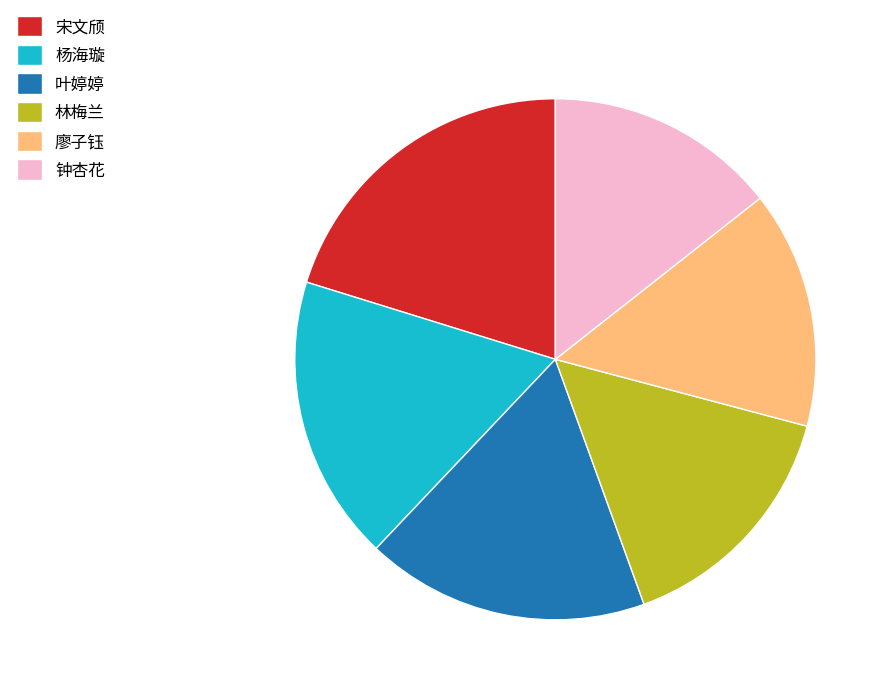

Does 廖子钰 represent more than half of the total?

No